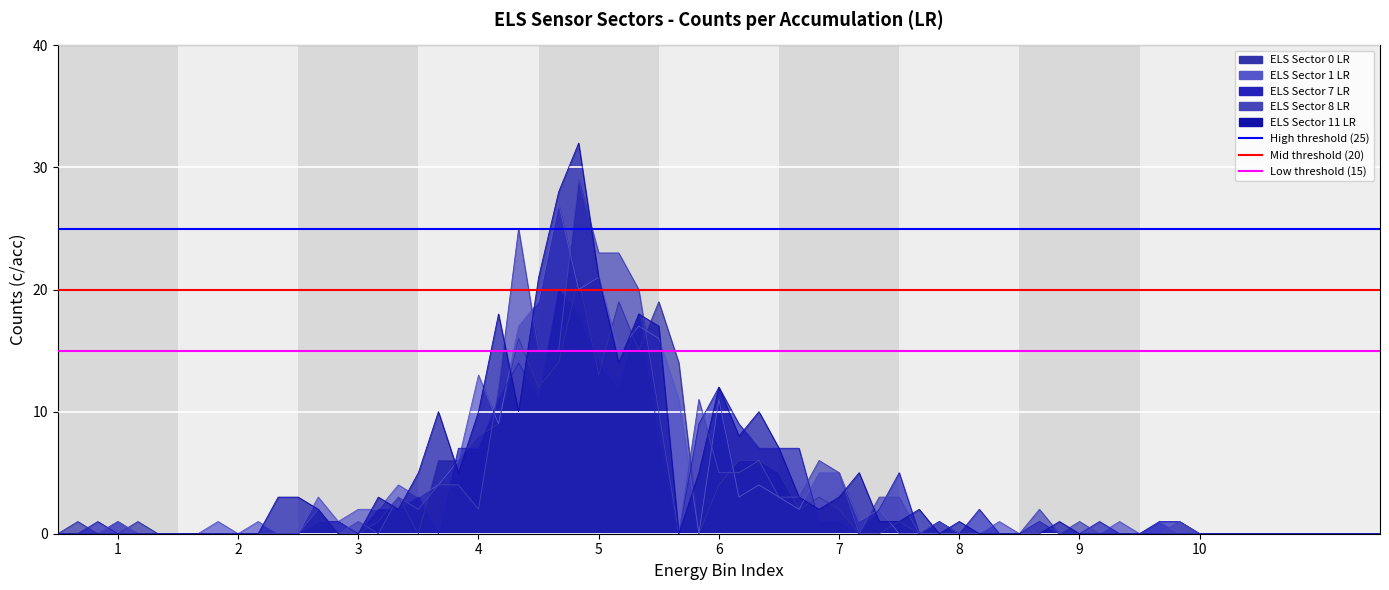

At which label is Mid threshold closest to 20?

1